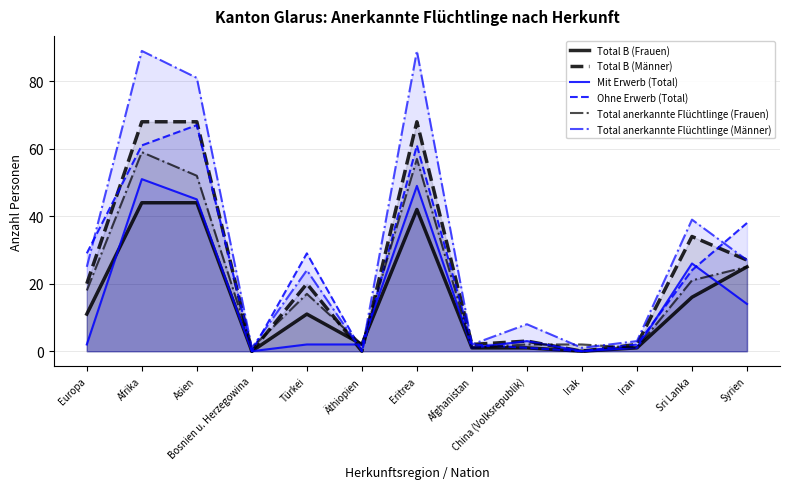

What is the maximum value for Total anerkannte Flüchtlinge (Frauen)?

59